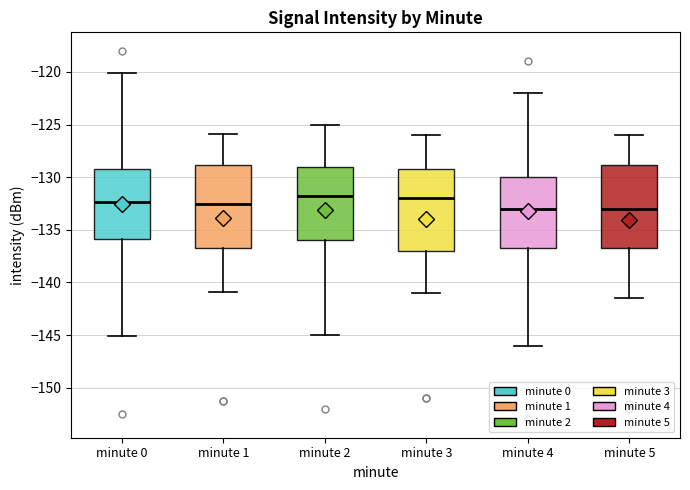

Where does the upper whisker of the box for minute 5 end on the y-axis? The values are not printed on the chart, so give them approximately, as read against the axis.

-126.0